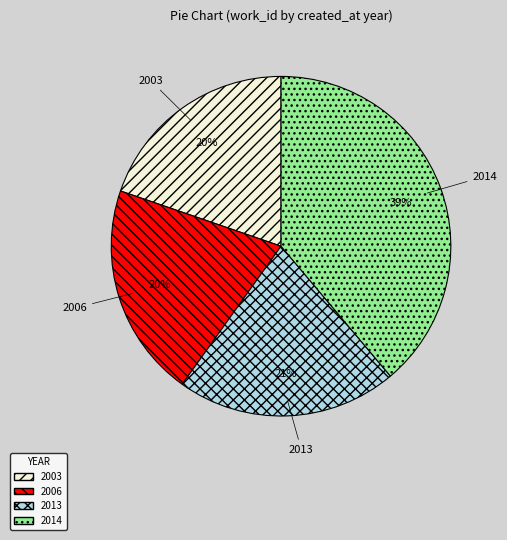

Which slice is the largest?

2014